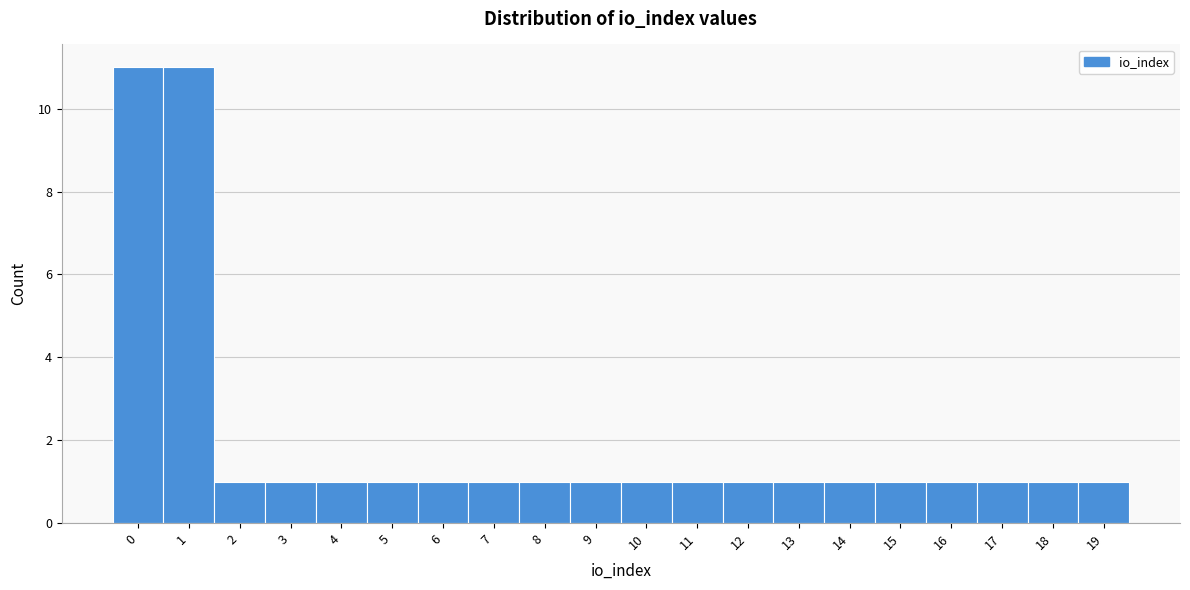

Reading left to right, list all the values displayed in this chart.

0=11	1=11	2=1	3=1	4=1	5=1	6=1	7=1	8=1	9=1	10=1	11=1	12=1	13=1	14=1	15=1	16=1	17=1	18=1	19=1